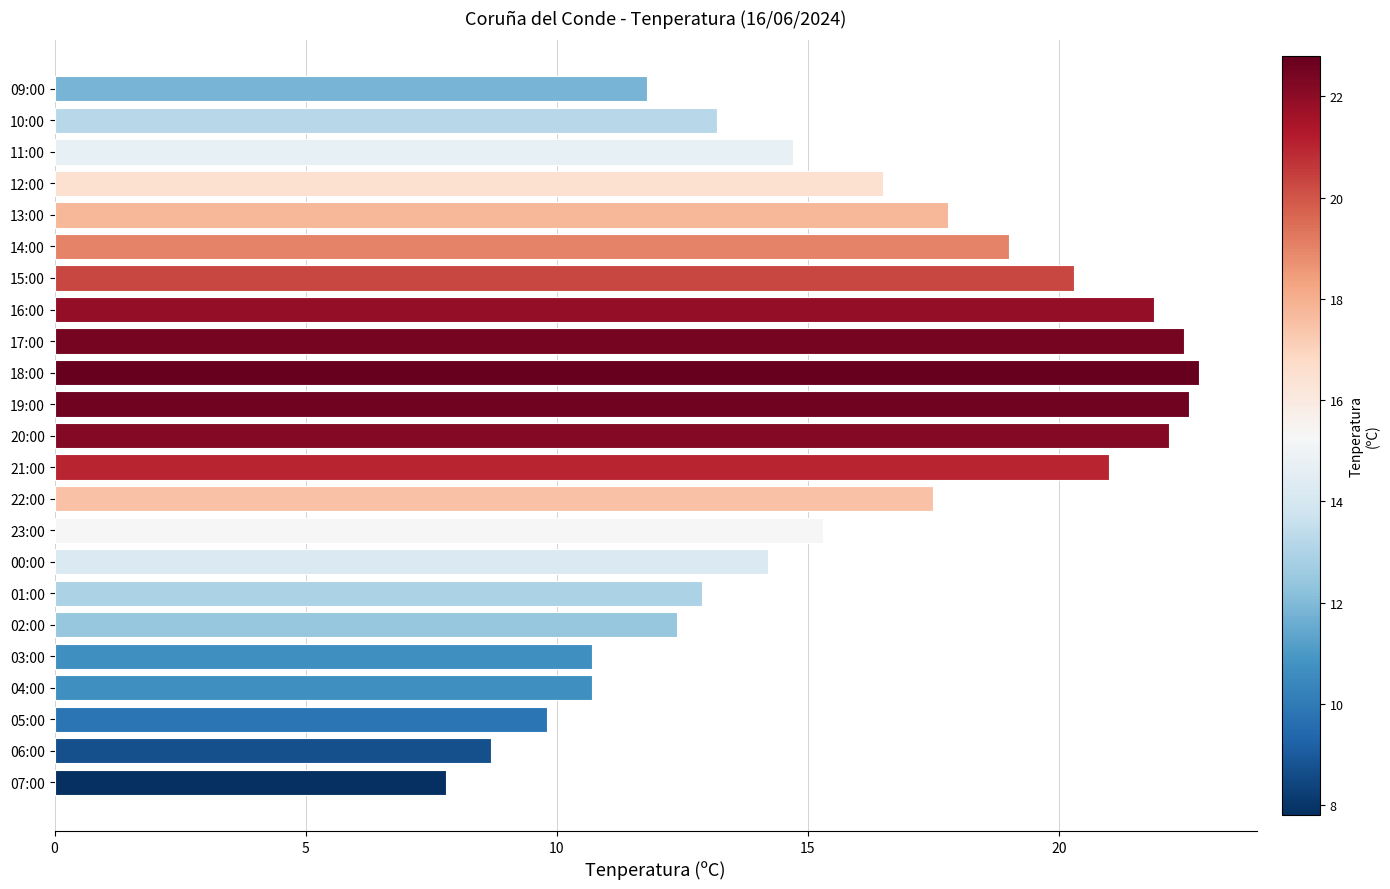

Read the value at 03:00.

10.7